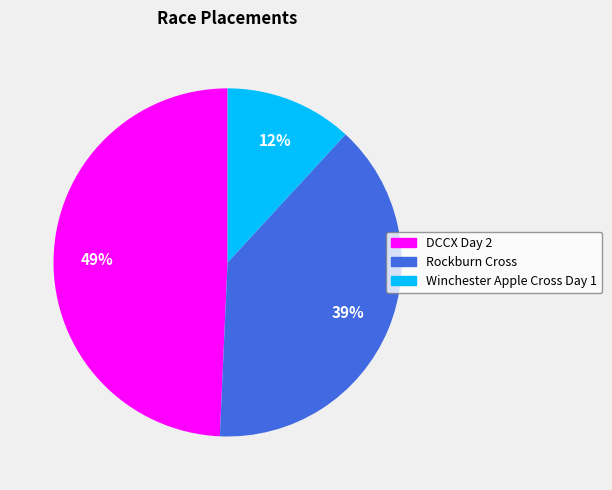

To the nearest percent, what portion does DCCX Day 2 represent?

49%